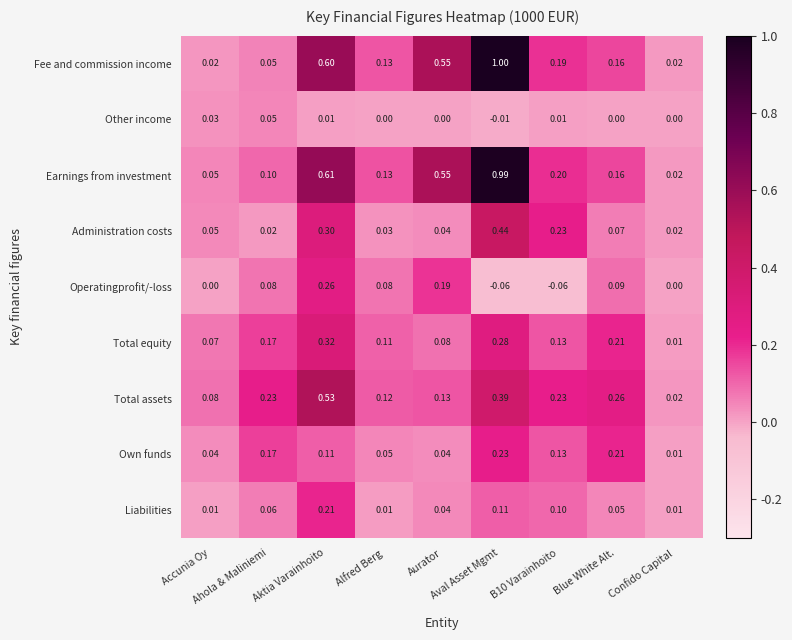

Which series has the largest range (max minus min)?

Fee and commission income